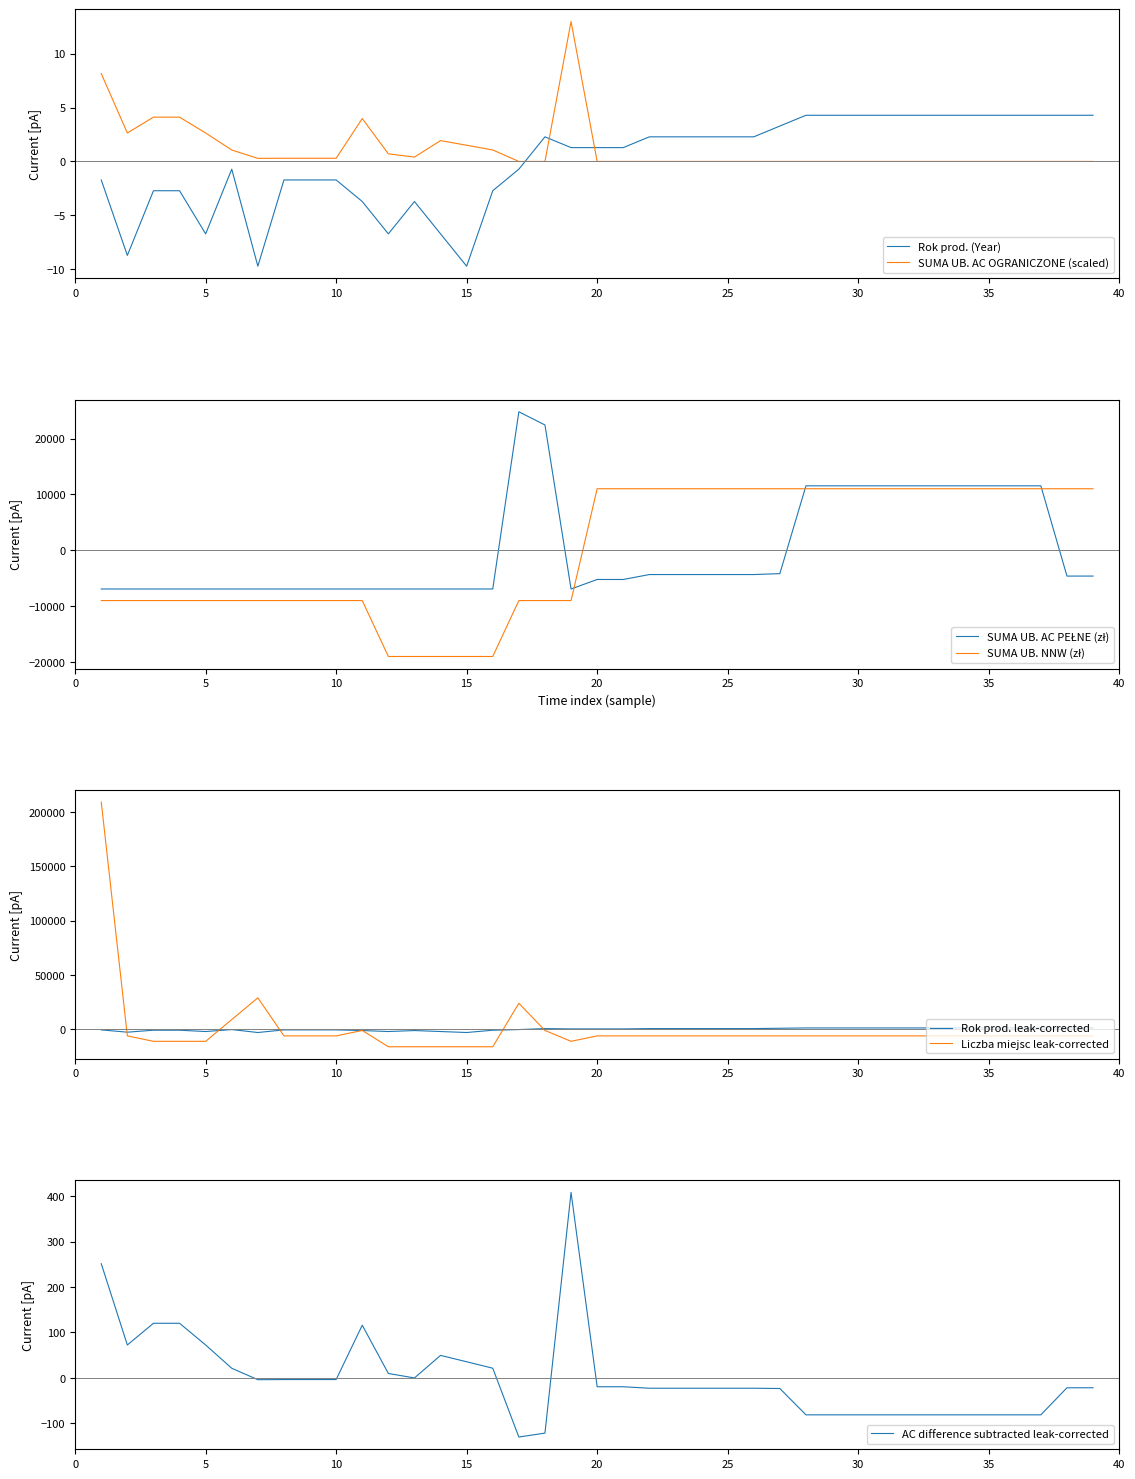

Does the chart have visible grid lines?

No